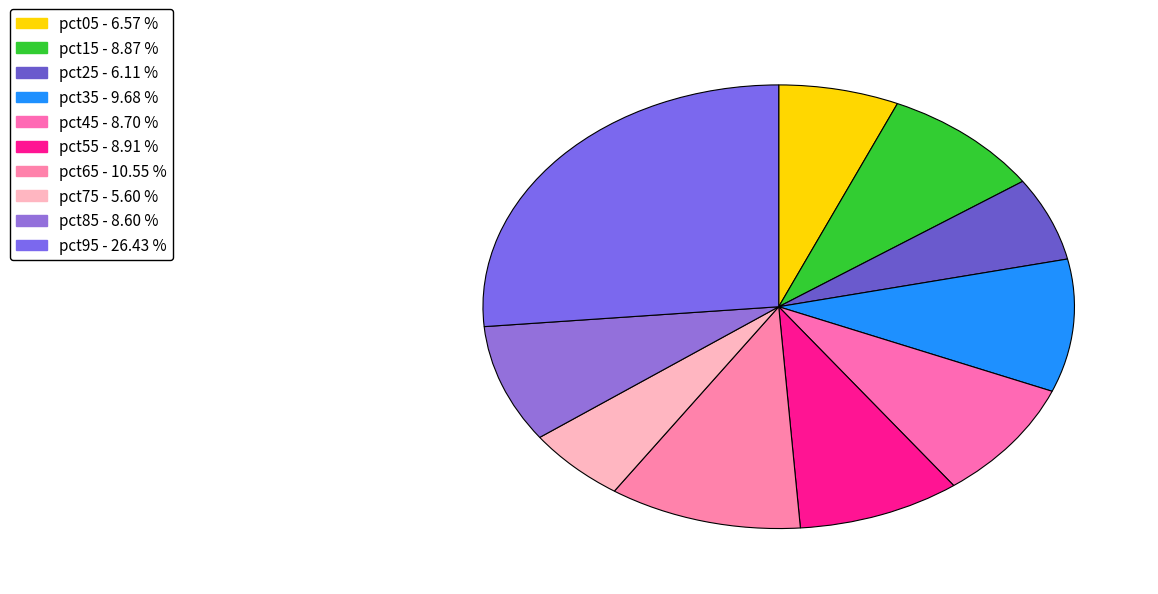

How much of the chart is everything except pct35?

90.3%